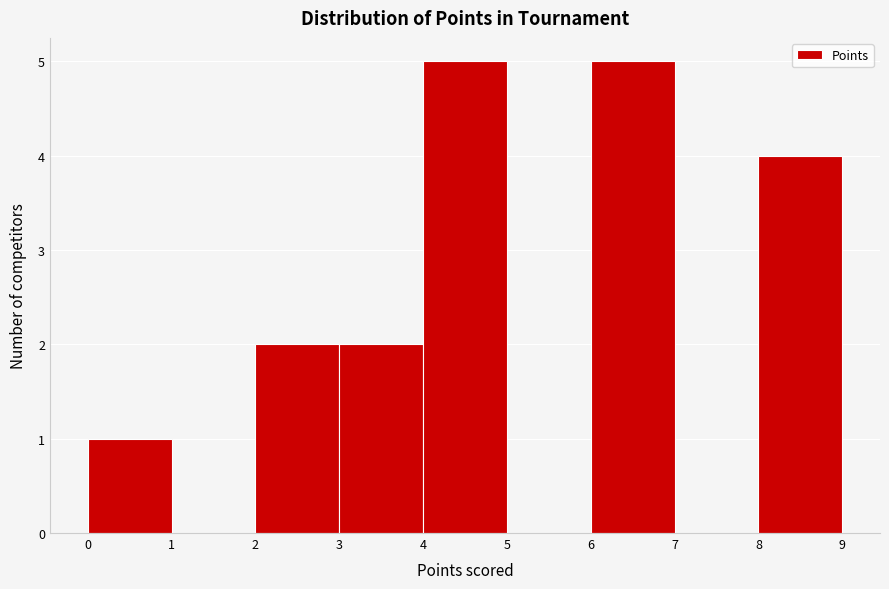

What is the height of the bar covering 2 to 3 on the x-axis? The values are not printed on the chart, so give them approximately, as read against the axis.

2